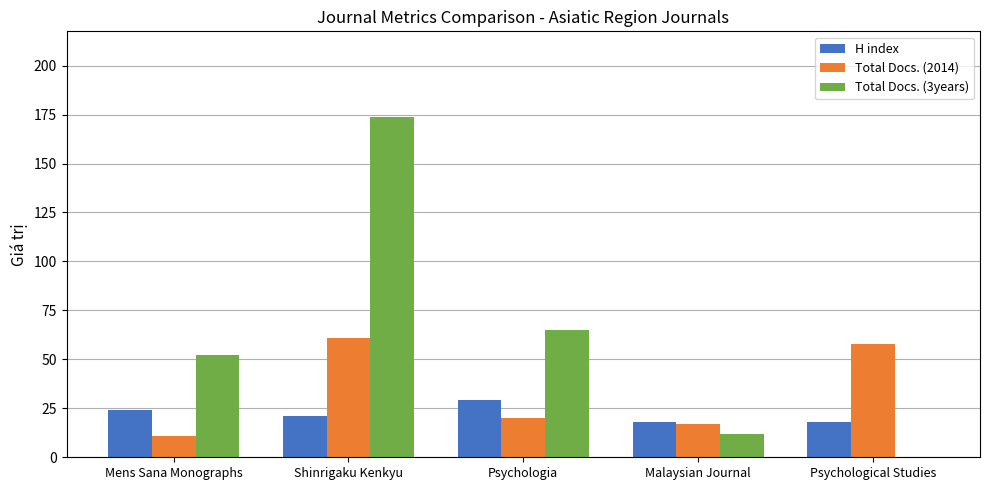

What is the sum of all Total Docs. (2014) values?

167